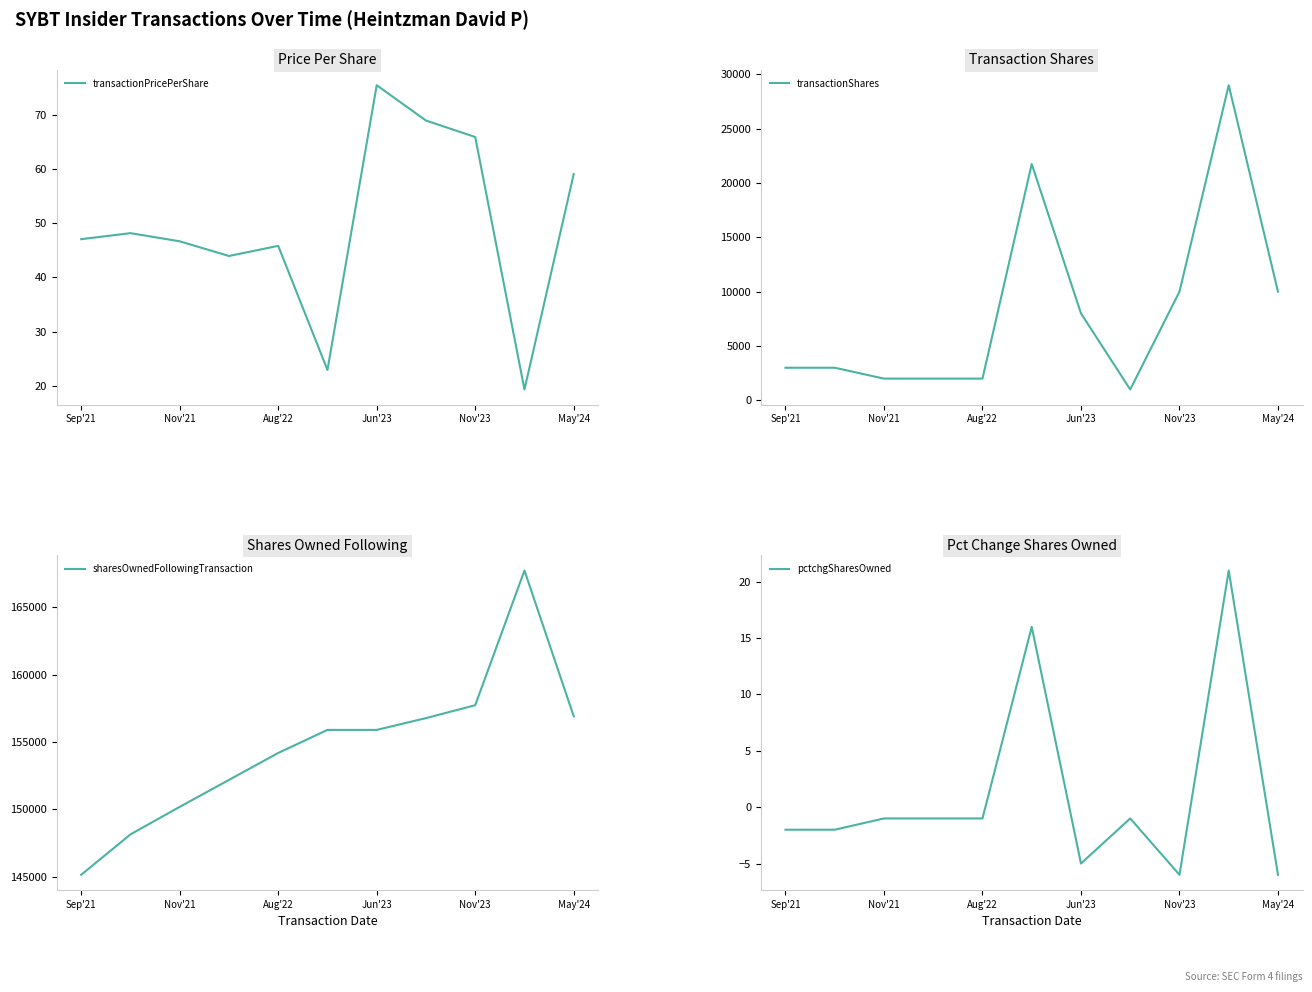

At which category is the sum across all series the highest?

9